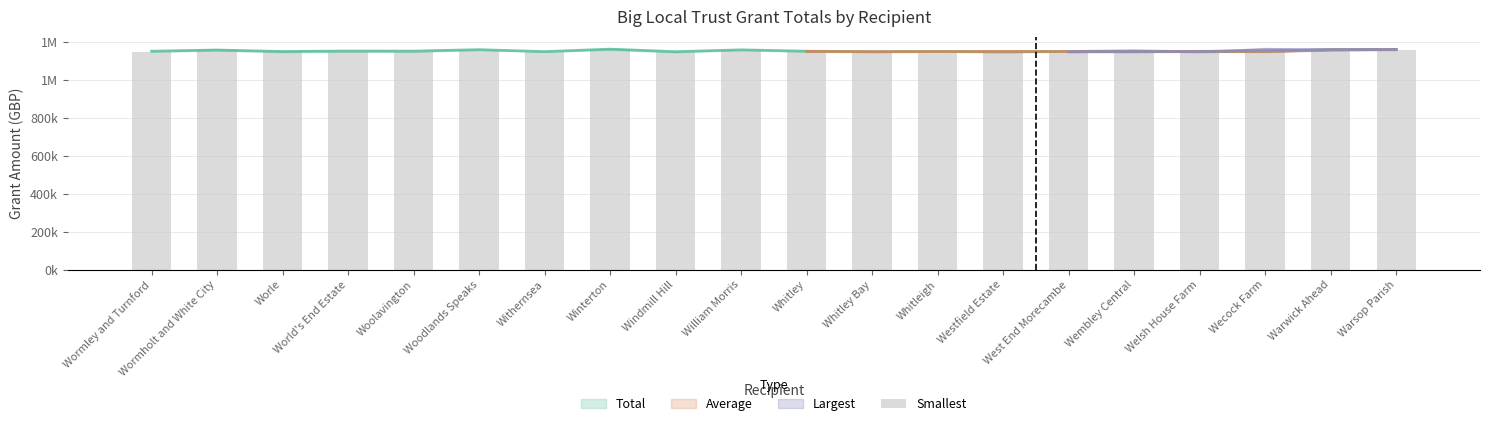

What is the minimum value shown in the chart?

1147332.3